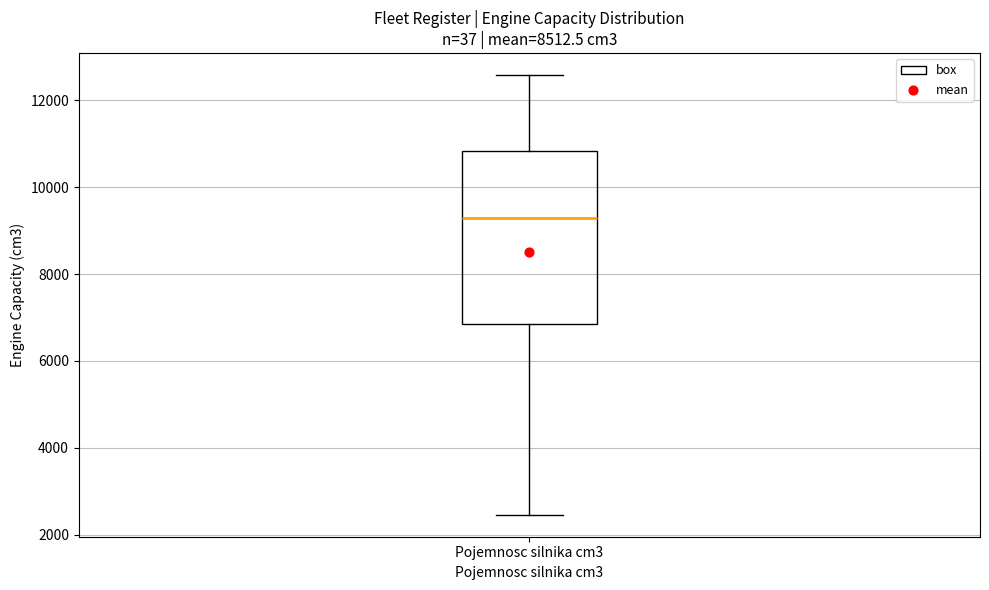

Where is the lower edge of the box for Pojemnosc silnika cm3 on the y-axis? The values are not printed on the chart, so give them approximately, as read against the axis.

6800